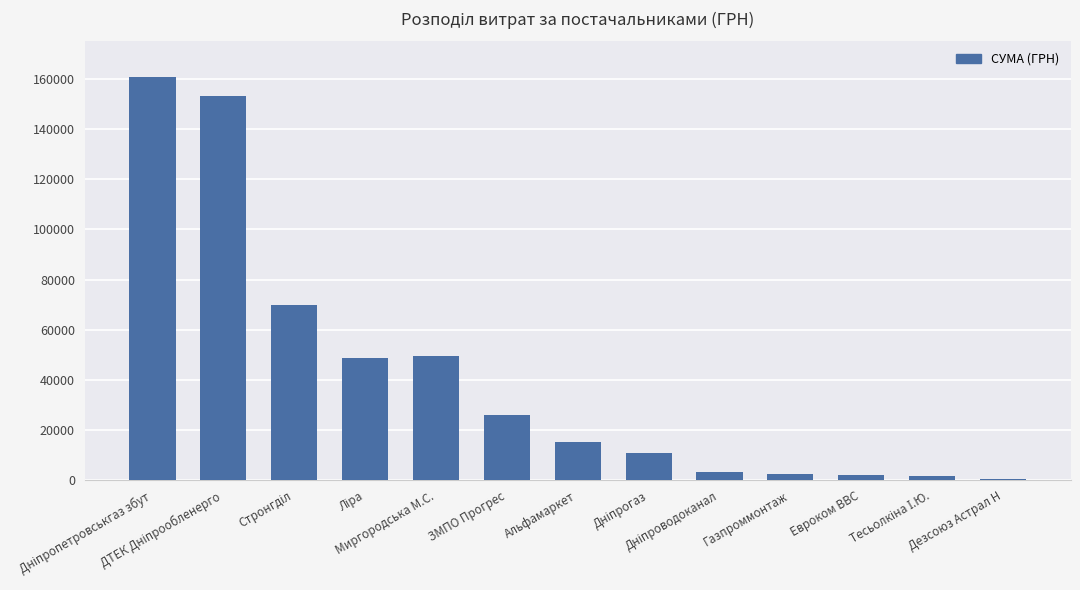

What is the maximum value shown in the chart?

160864.4